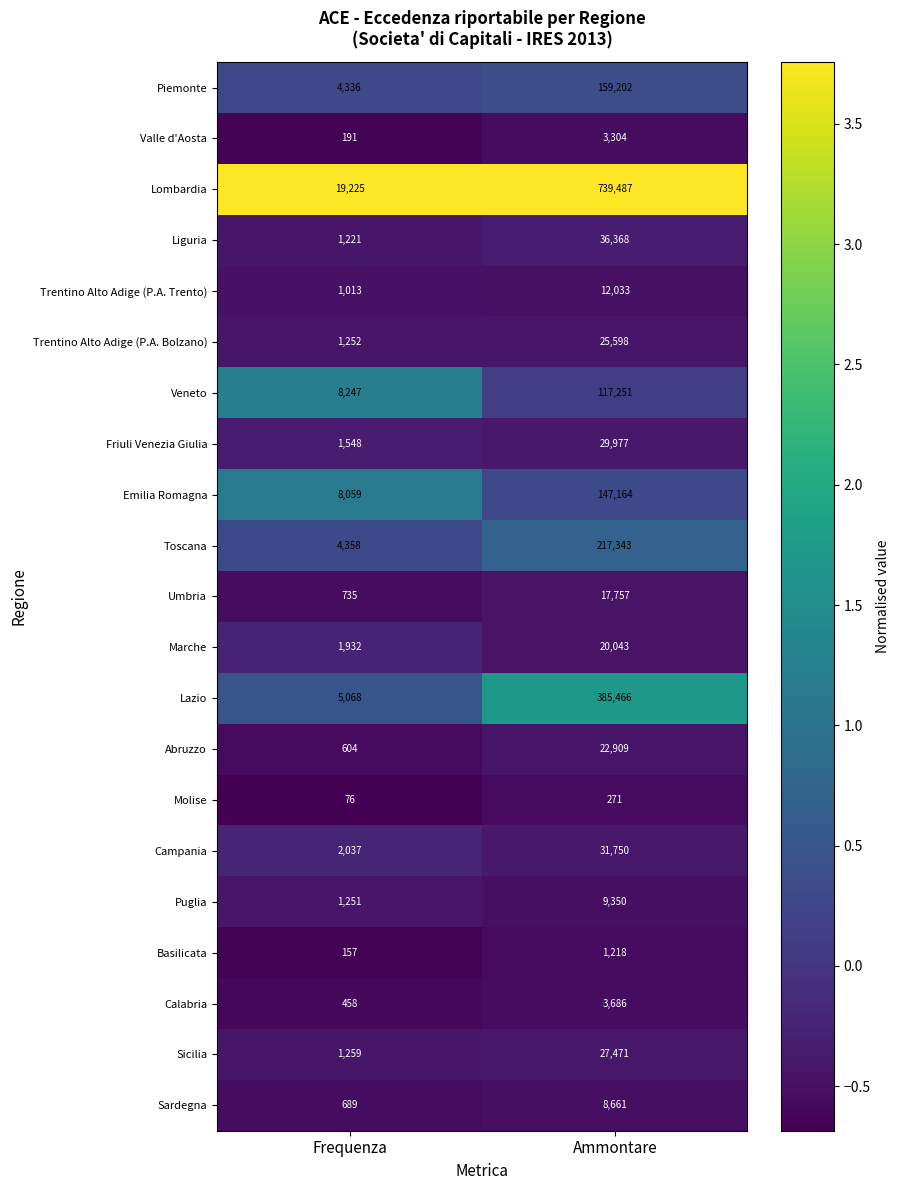

True or false: Valle d'Aosta has a value of 3304 at Ammontare.

True